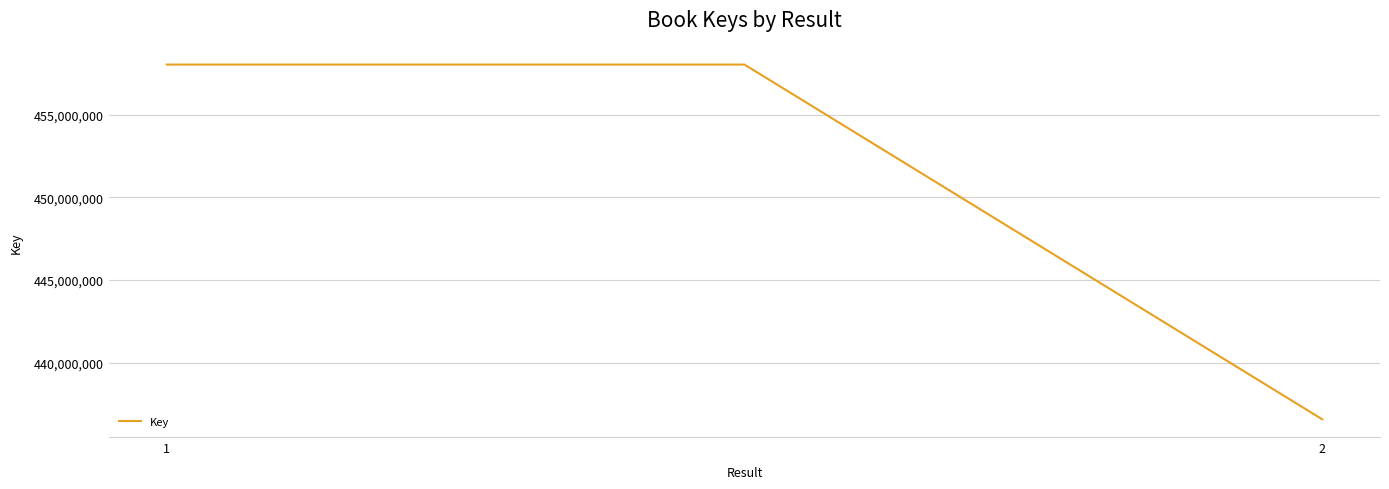

What is the smallest value displayed?

436559262